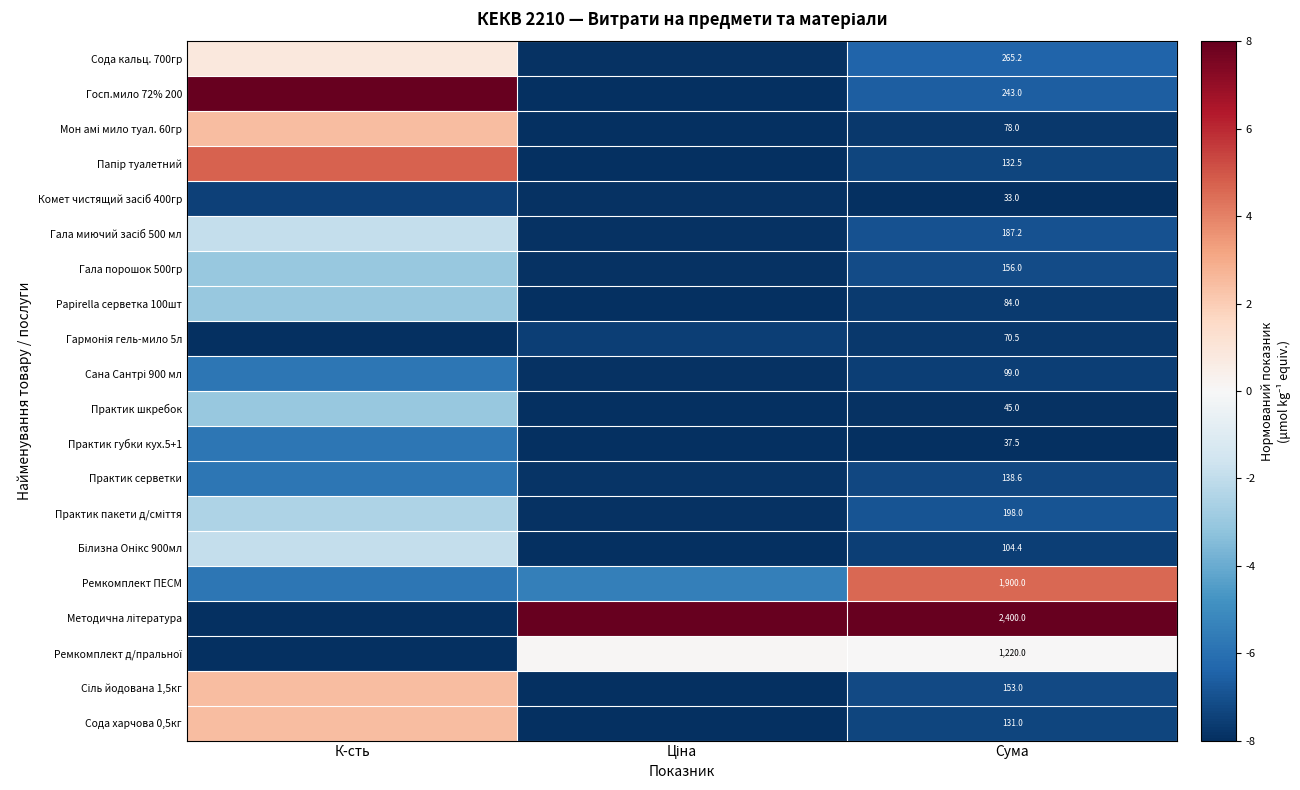

At how many categories does at least one series exceed -1?

3